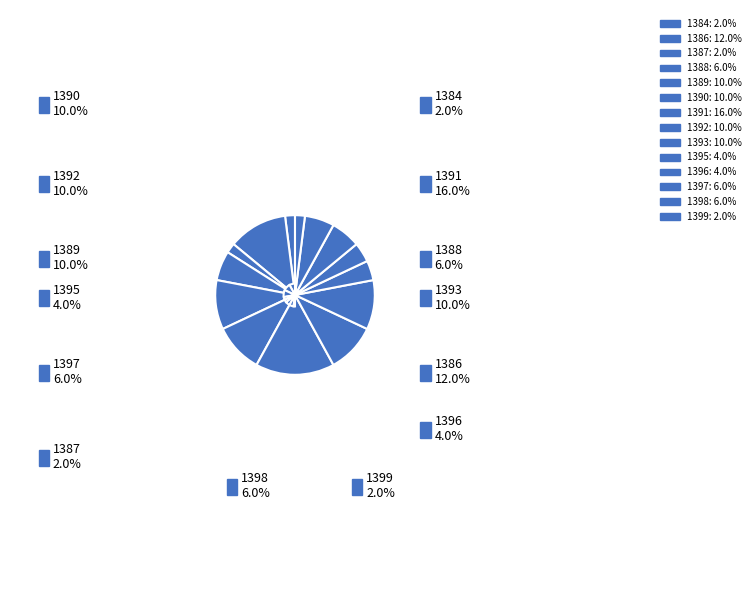

How many slices are in this pie chart?

14